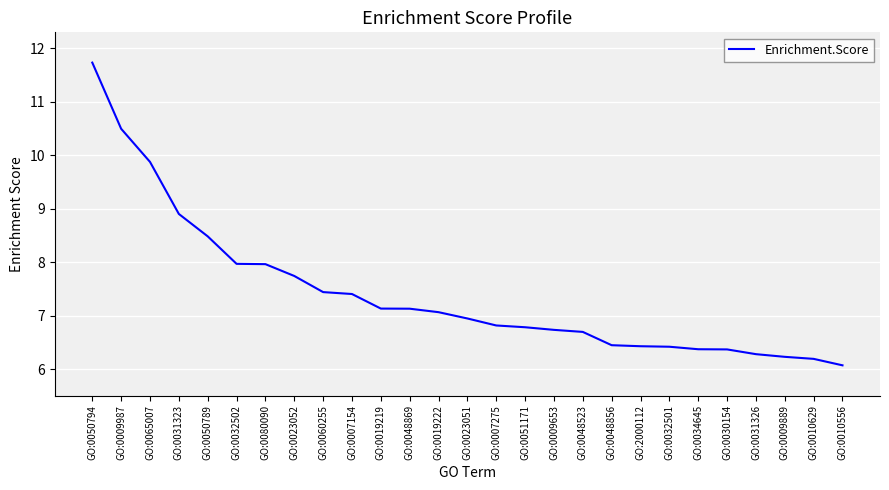

What is the difference between the maximum and minimum values?

5.7